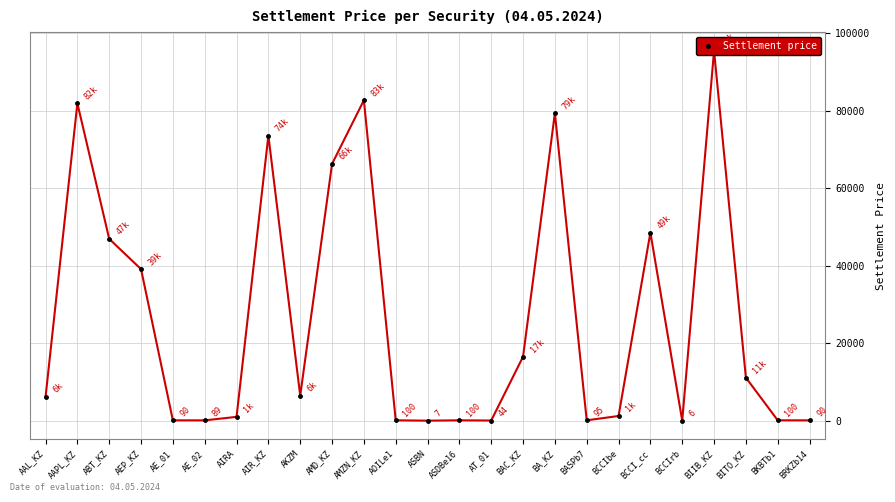

What position from the right is BIIB_KZ?

4